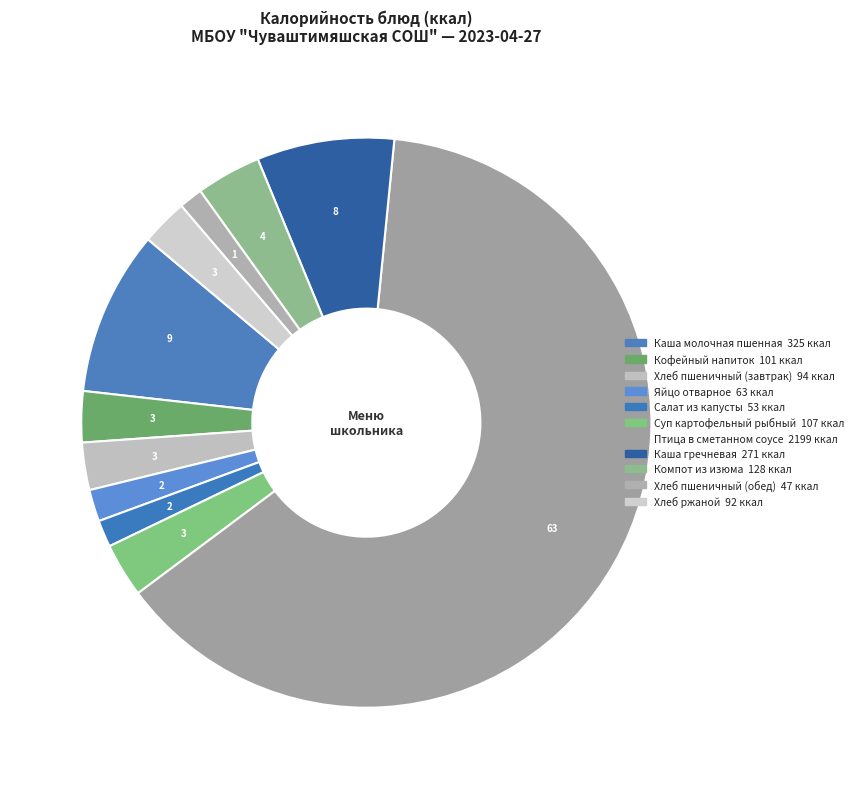

What percentage is the Компот из изюма slice, to the nearest percent?

4%